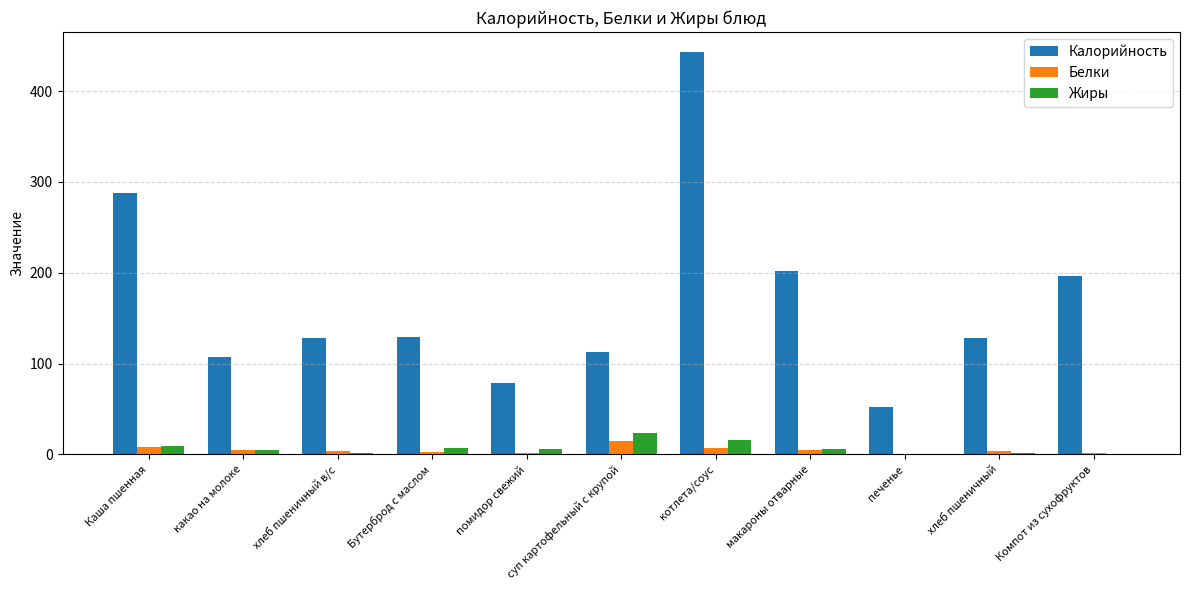

Which category has the highest value in the Калорийность series?

котлета/соус